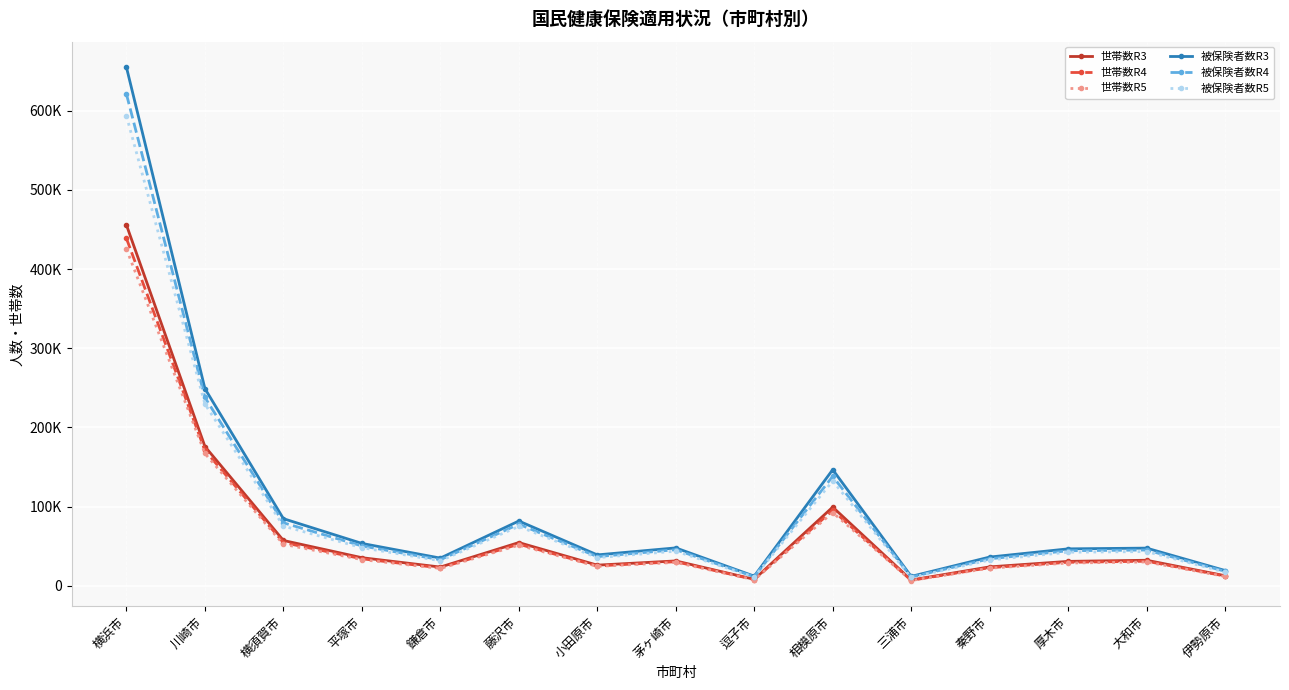

What are all the series names shown in the legend?

世帯数R3, 世帯数R4, 世帯数R5, 被保険者数R3, 被保険者数R4, 被保険者数R5